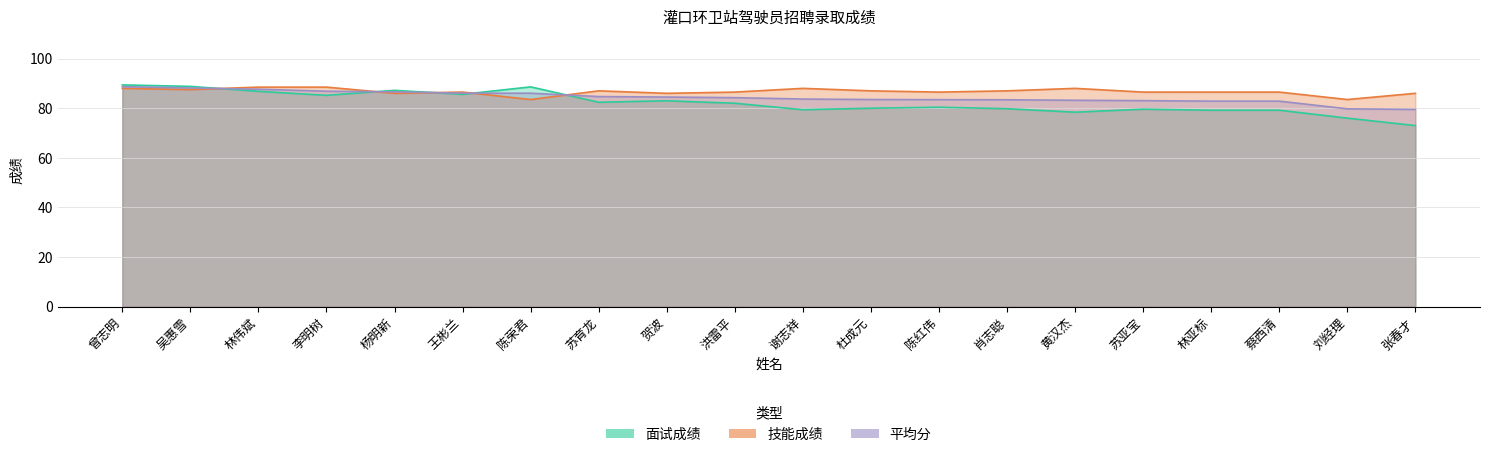

What is the value of the 平均分 point at the 7th from the left?

86.0